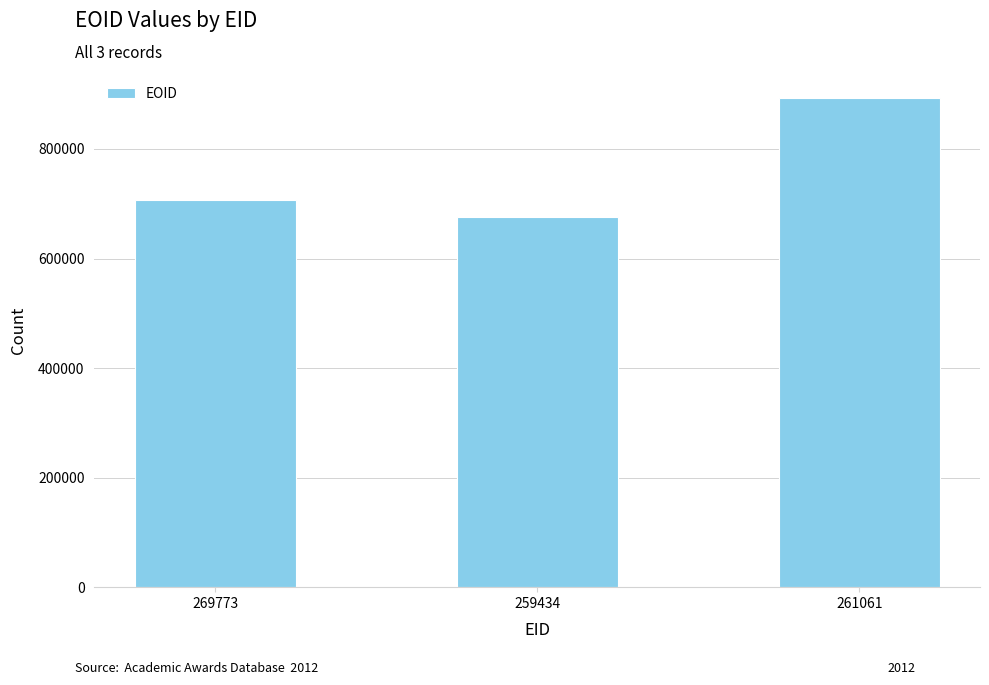

The chart shows a value of 892308 at 261061. True or false?

True